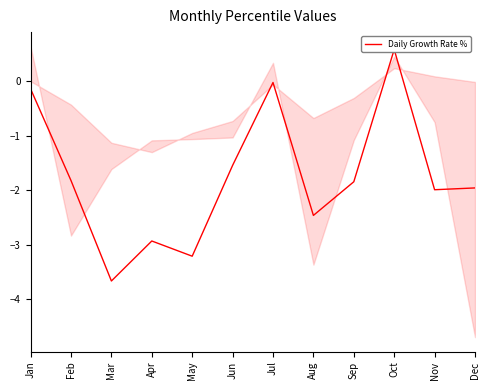

Which label corresponds to the smallest value in the chart?

Mar